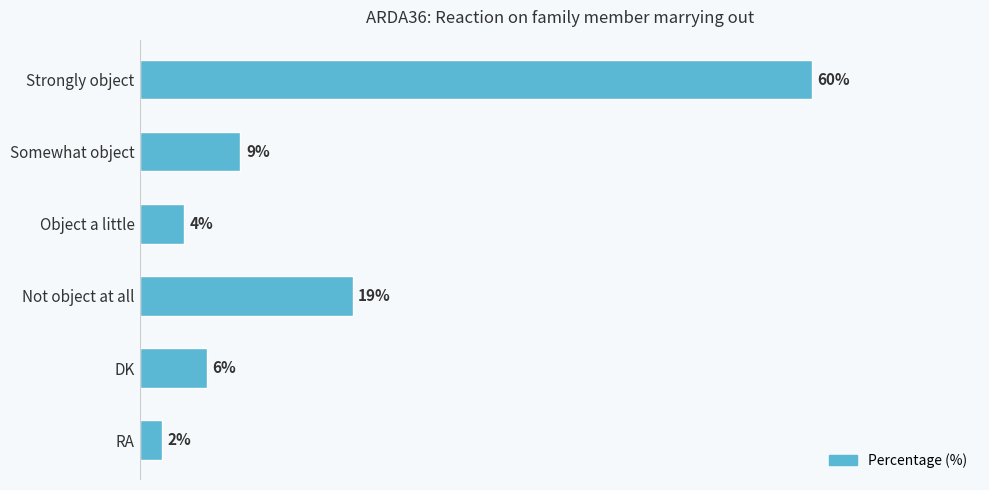

At which label is the value closest to 31?

Not object at all